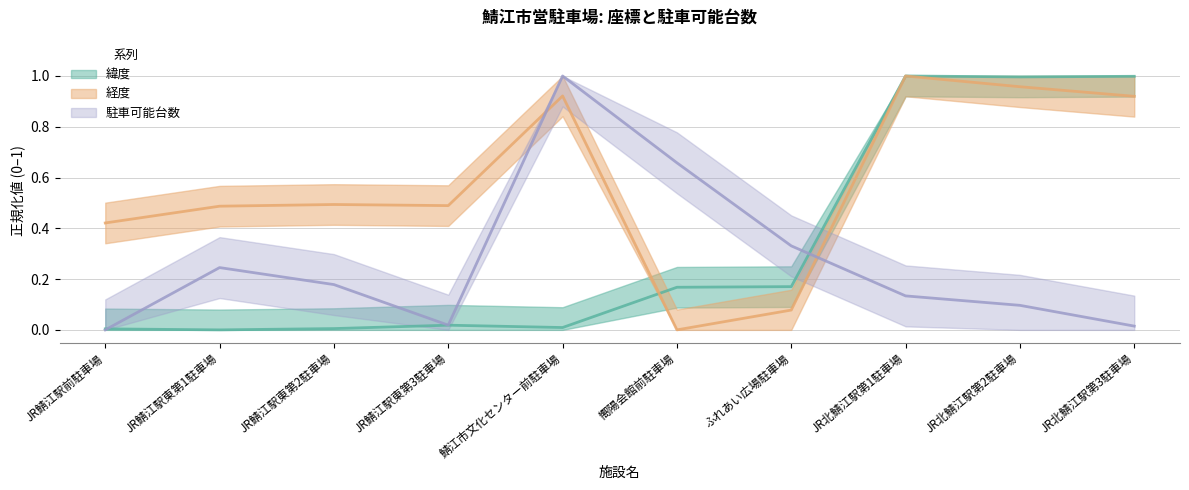

Is the value of 経度 at JR鯖江駅前駐車場 greater than the value of 緯度 at ふれあい広場駐車場?

Yes